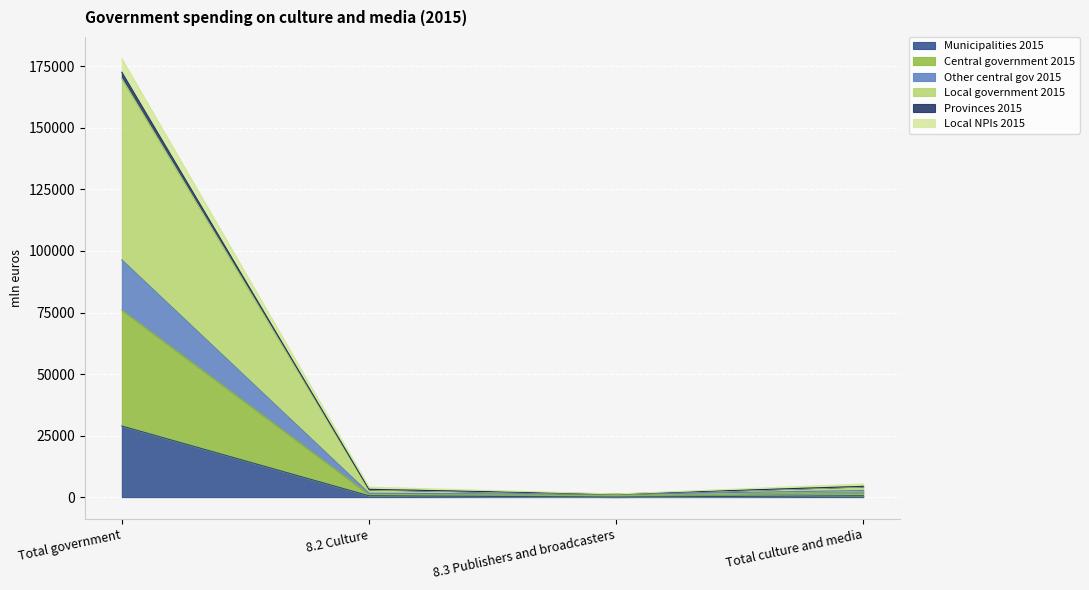

Which series has the largest total across all categories?

Local government 2015